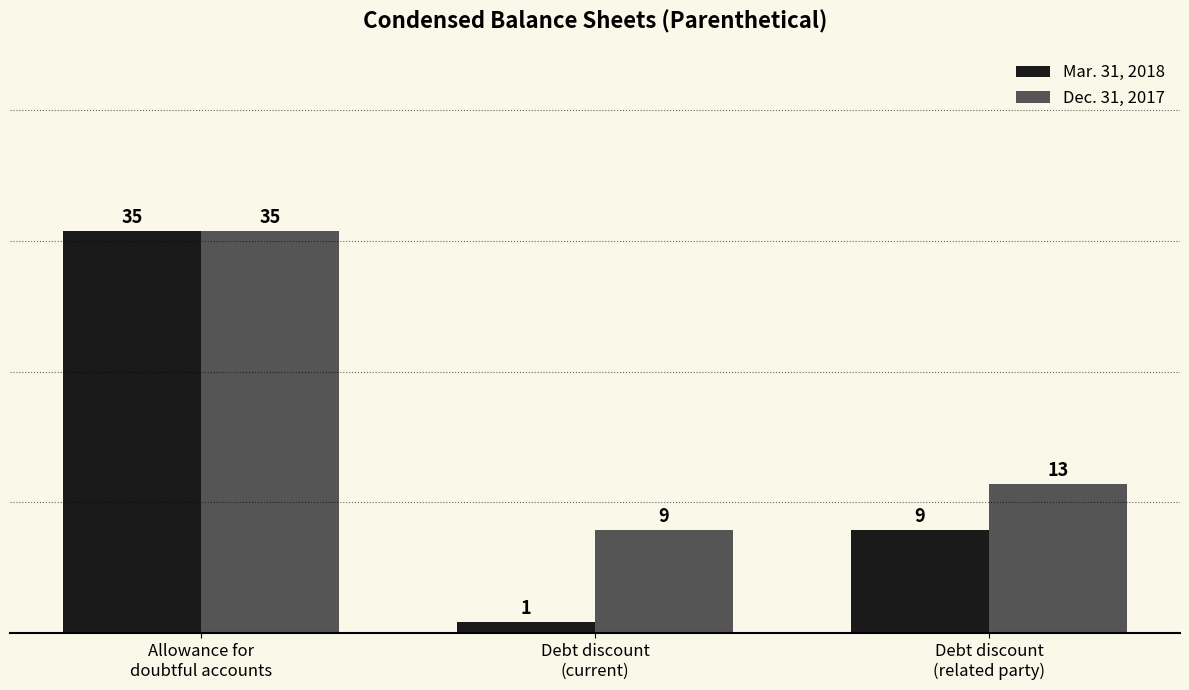

Read the Dec. 31, 2017 value at Debt discount
(related party).

13